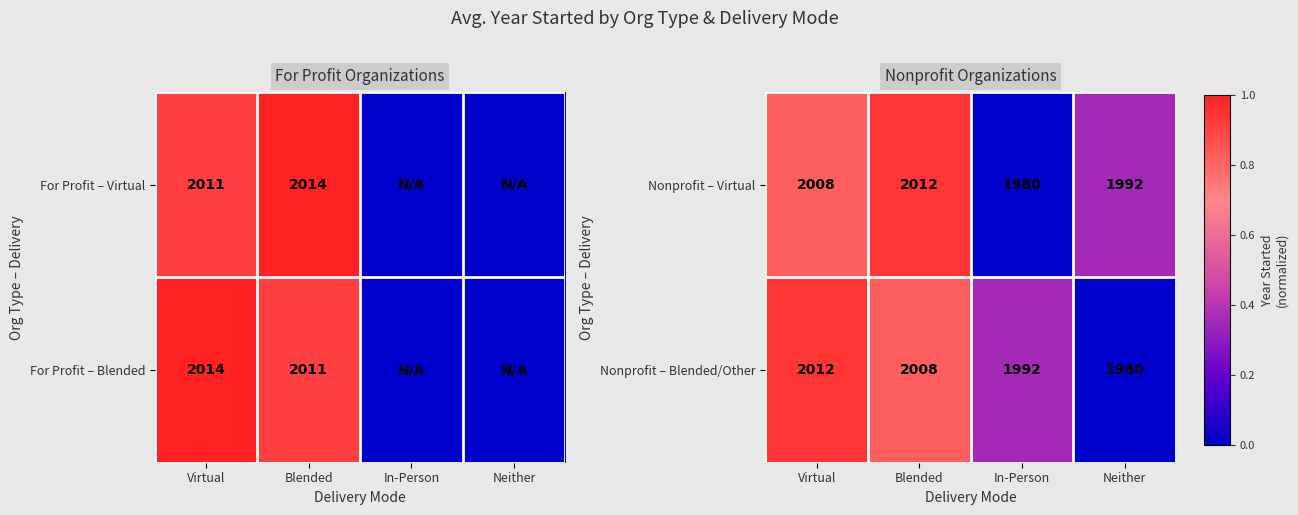

At which label does Nonprofit – Virtual reach its peak?

Blended